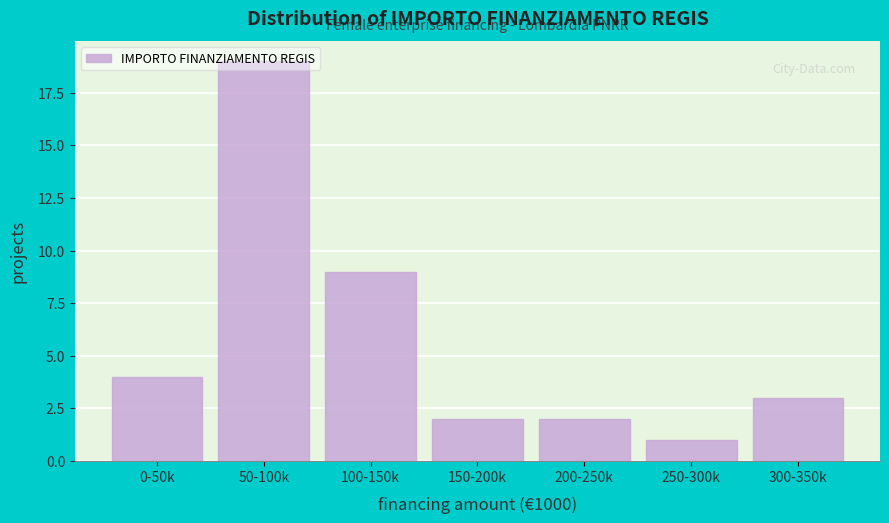

Is it true that the value at 0-50k is 4?

True